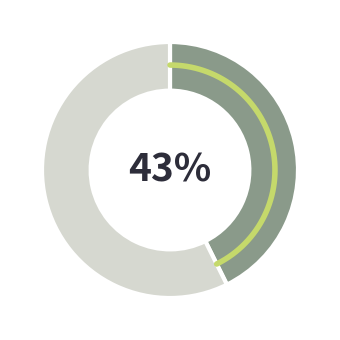

Do up and down together represent more than half of the pie?

Yes